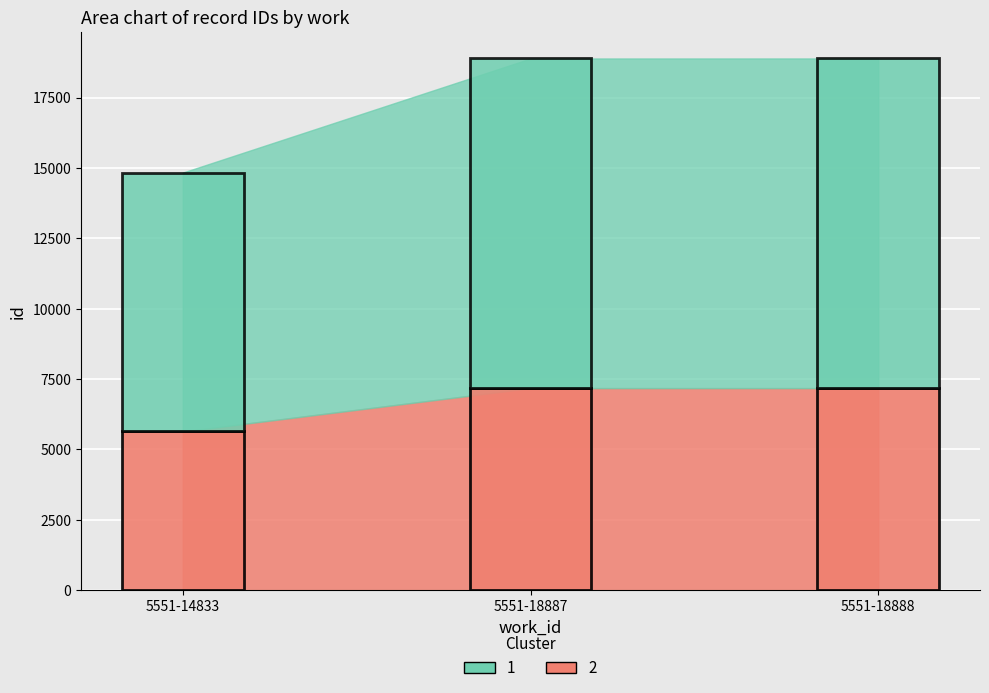

Rank the categories by value from highest to lowest.

5551-18888, 5551-18887, 5551-14833